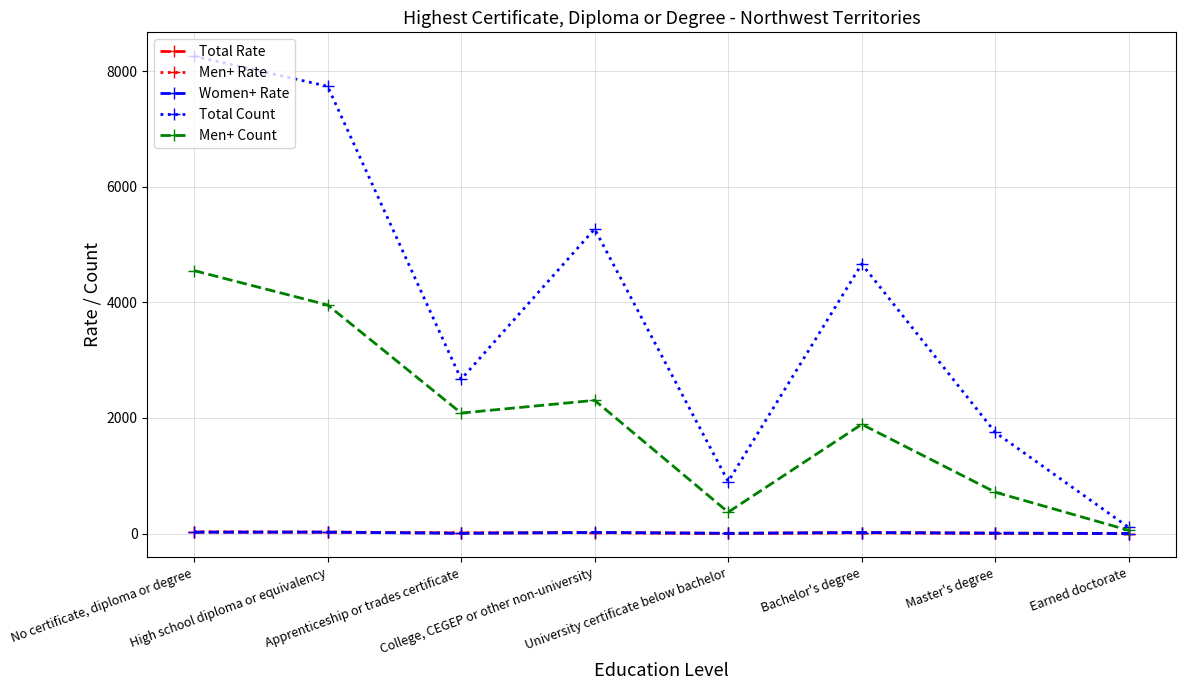

In Total Rate, how many points are higher than both neighbors (excluding endpoints)?

2